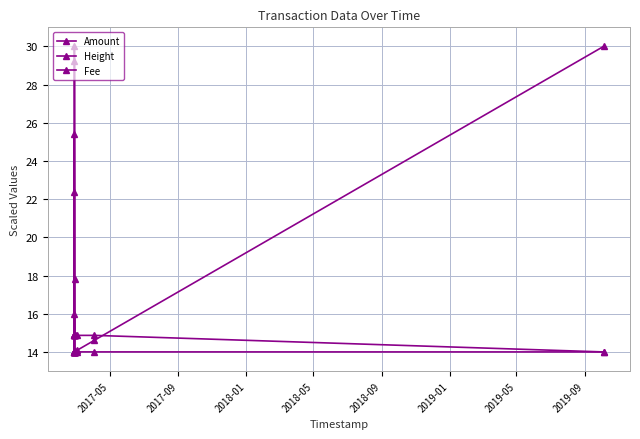

What is the sum of all Amount values?

236.8